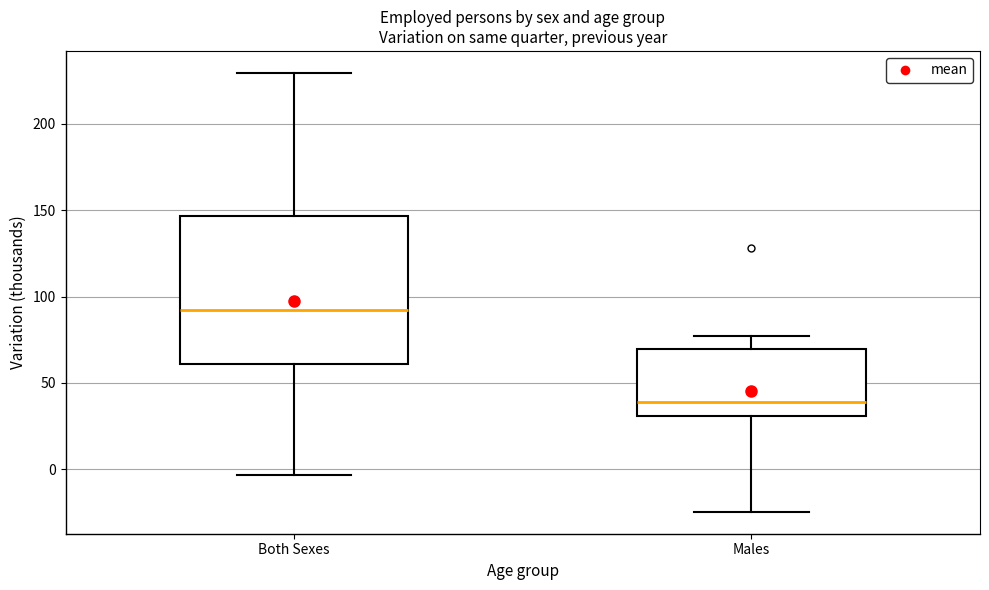

Where is the upper edge of the box for Both Sexes on the y-axis? The values are not printed on the chart, so give them approximately, as read against the axis.

145